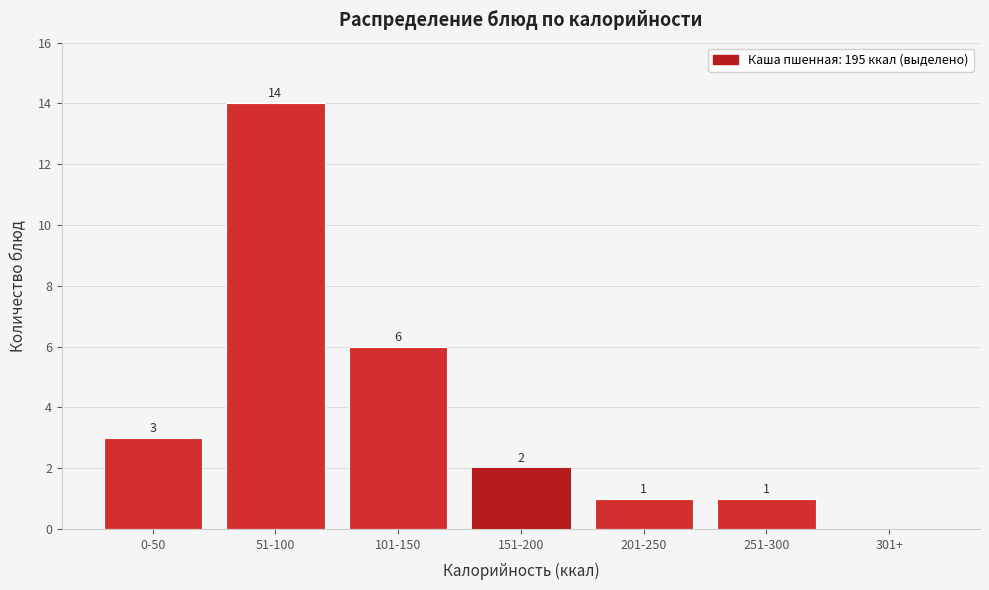

Reading left to right, transcribe all the data shown in this chart.

0-50=3	51-100=14	101-150=6	151-200=2	201-250=1	251-300=1	301+=0